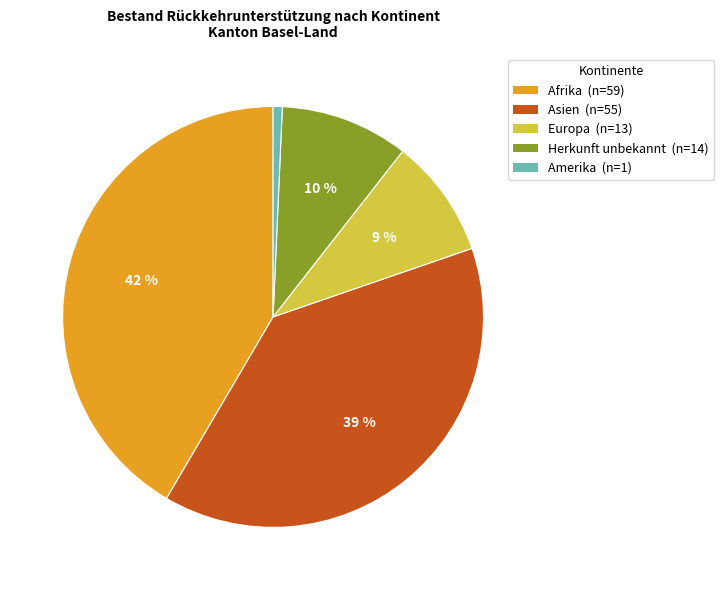

Rank the categories by value from lowest to highest.

Amerika, Europa, Herkunft unbekannt, Asien, Afrika